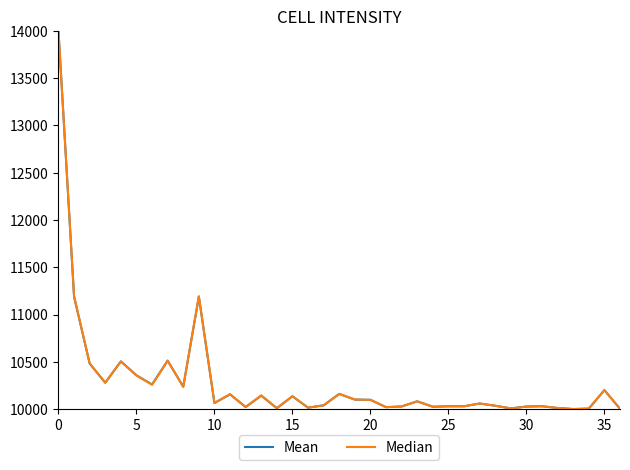

What is the smallest value displayed?

10000.0